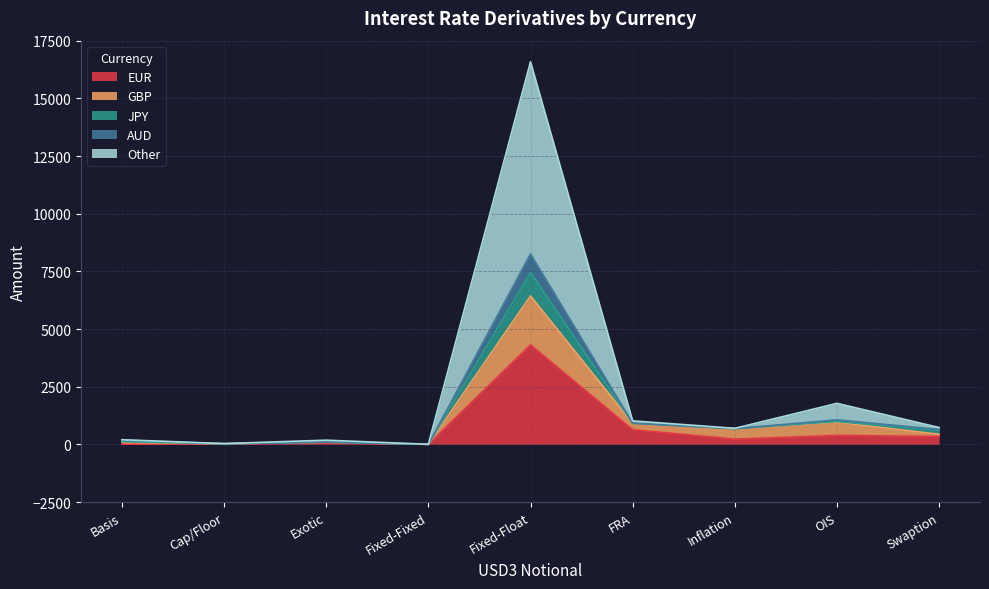

Which category has the highest value in the JPY series?

Fixed-Float